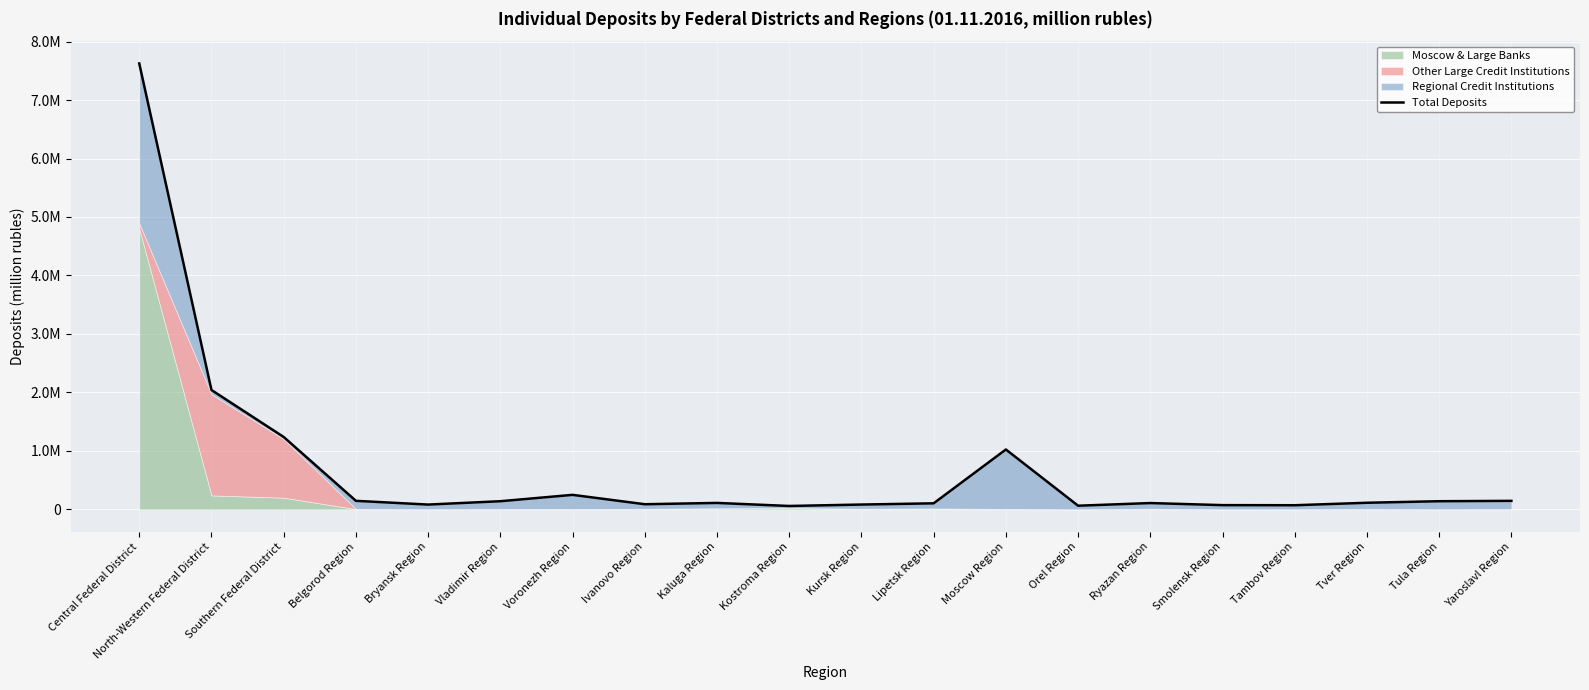

What is the value of the 20th point from the left?

145613